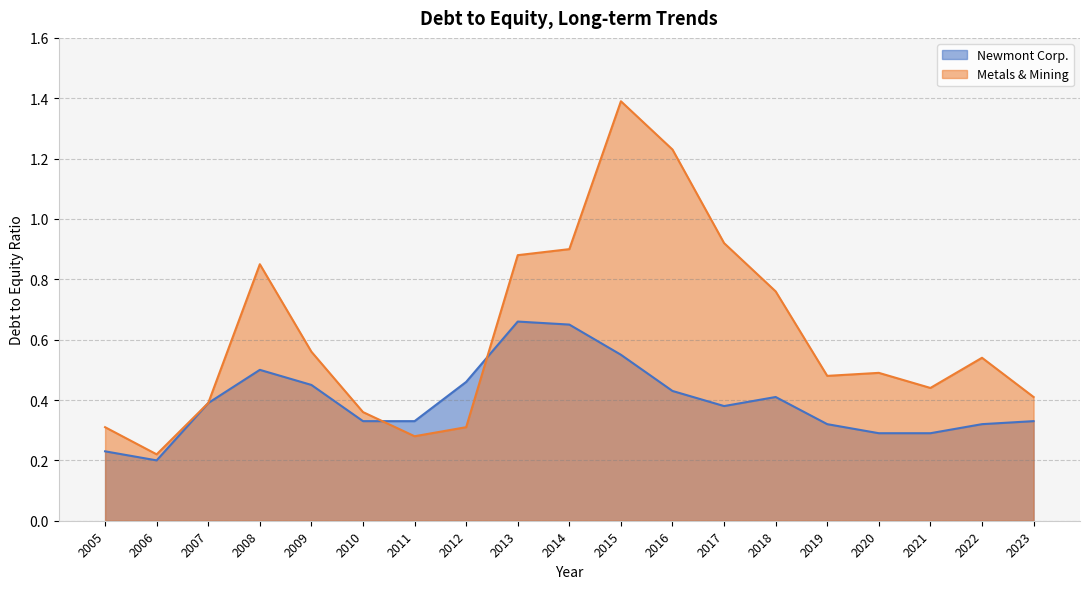

Reading left to right, what are all the values shown in this chart?

Newmont Corp.: 2005=0.2	2006=0.2	2007=0.4	2008=0.5	2009=0.5	2010=0.3	2011=0.3	2012=0.5	2013=0.7	2014=0.7	2015=0.6	2016=0.4	2017=0.4	2018=0.4	2019=0.3	2020=0.3	2021=0.3	2022=0.3	2023=0.3
Metals & Mining: 2005=0.3	2006=0.2	2007=0.4	2008=0.8	2009=0.6	2010=0.4	2011=0.3	2012=0.3	2013=0.9	2014=0.9	2015=1.4	2016=1.2	2017=0.9	2018=0.8	2019=0.5	2020=0.5	2021=0.4	2022=0.5	2023=0.4